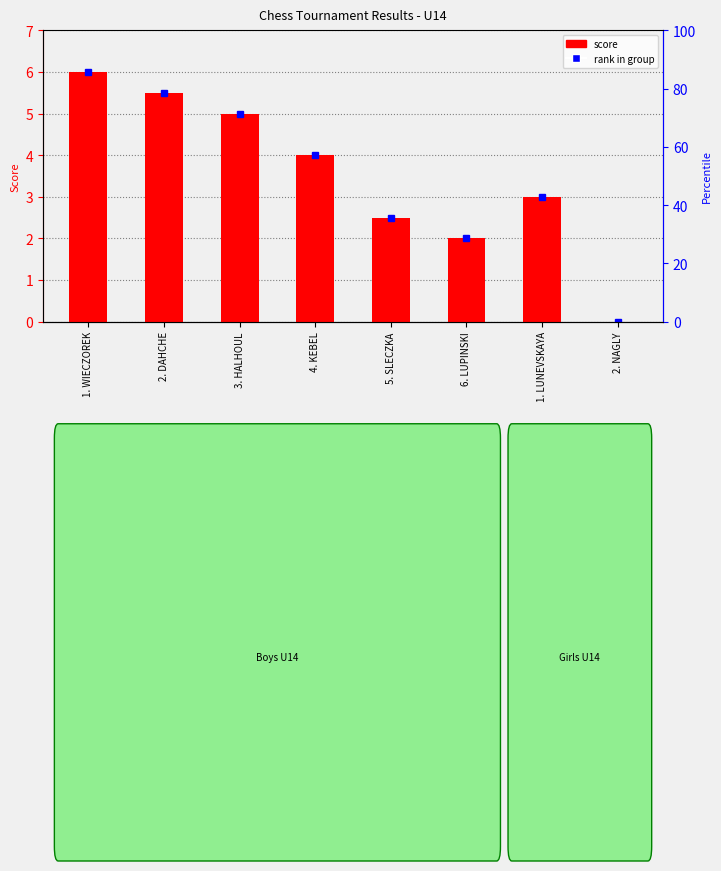

Which has a higher value, 5. SLECZKA or 3. HALHOUL?

3. HALHOUL